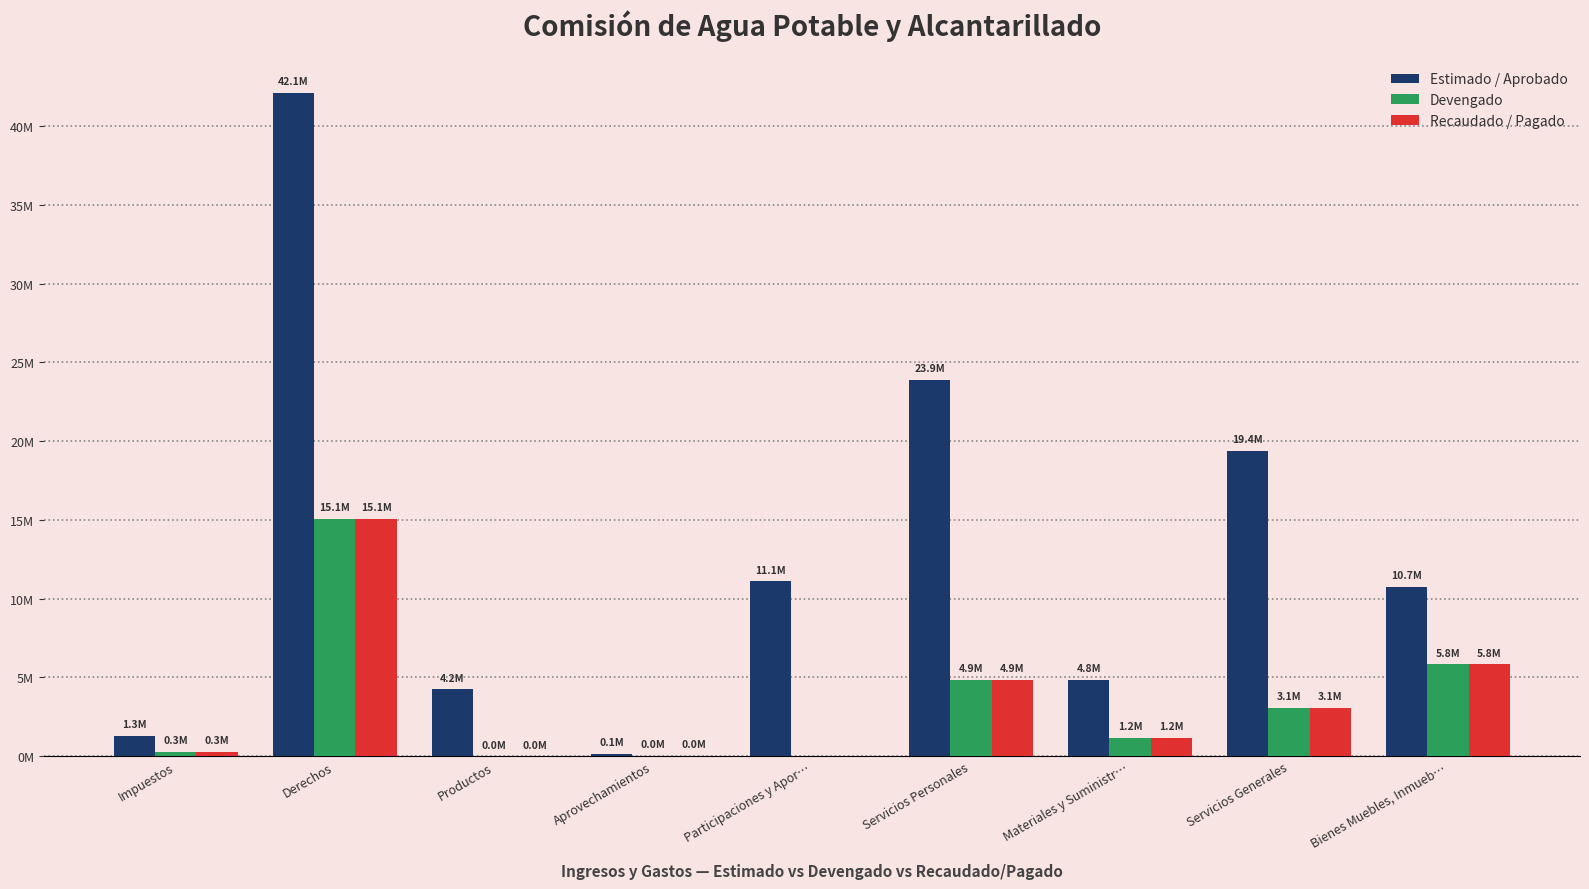

Reading right to left, transcribe all the data shown in this chart.

Estimado / Aprobado: Bienes Muebles, Inmueb…=10738580.1	Servicios Generales=19401972.3	Materiales y Suministr…=4841454.4	Servicios Personales=23899082.1	Participaciones y Apor…=11105701.2	Aprovechamientos=140366.3	Productos=4241959.9	Derechos=42098988.4	Impuestos=1294073.0
Devengado: Bienes Muebles, Inmueb…=5834939.2	Servicios Generales=3071973.2	Materiales y Suministr…=1177605.7	Servicios Personales=4863315.5	Participaciones y Apor…=0.0	Aprovechamientos=29532.3	Productos=2445.4	Derechos=15061475.7	Impuestos=291750.9
Recaudado / Pagado: Bienes Muebles, Inmueb…=5834939.2	Servicios Generales=3071973.2	Materiales y Suministr…=1177605.7	Servicios Personales=4863315.5	Participaciones y Apor…=0.0	Aprovechamientos=29532.3	Productos=2445.4	Derechos=15061475.7	Impuestos=291750.9